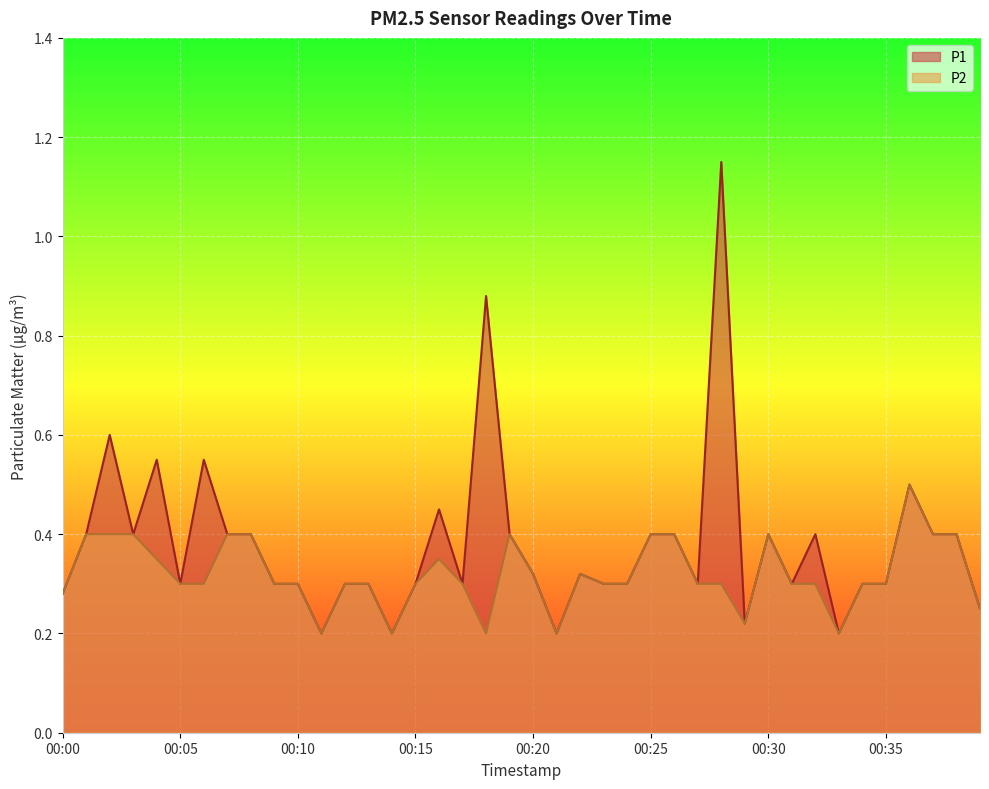

Reading left to right, extract all data points from this chart.

P1: 0.3	0.4	0.6	0.4	0.6	0.3	0.6	0.4	0.4	0.3	0.3	0.2	0.3	0.3	0.2	0.3	0.5	0.3	0.9	0.4	0.3	0.2	0.3	0.3	0.3	0.4	0.4	0.3	1.1	0.2	0.4	0.3	0.4	0.2	0.3	0.3	0.5	0.4	0.4	0.2
P2: 0.3	0.4	0.4	0.4	0.3	0.3	0.3	0.4	0.4	0.3	0.3	0.2	0.3	0.3	0.2	0.3	0.3	0.3	0.2	0.4	0.3	0.2	0.3	0.3	0.3	0.4	0.4	0.3	0.3	0.2	0.4	0.3	0.3	0.2	0.3	0.3	0.5	0.4	0.4	0.2